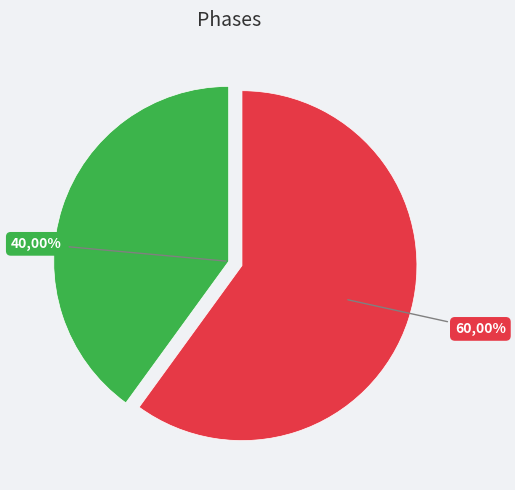

Does NORMA BEATRIZ VILLAGRA represent more than half of the total?

No